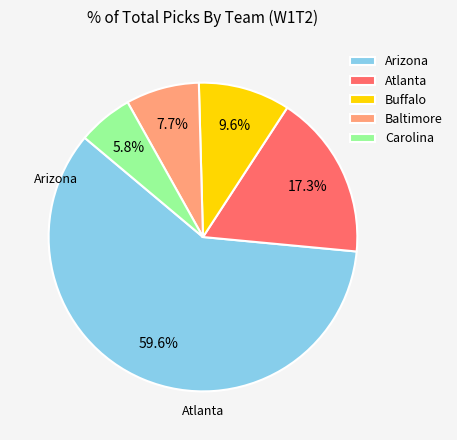

Does Carolina account for over 50% of the chart?

No